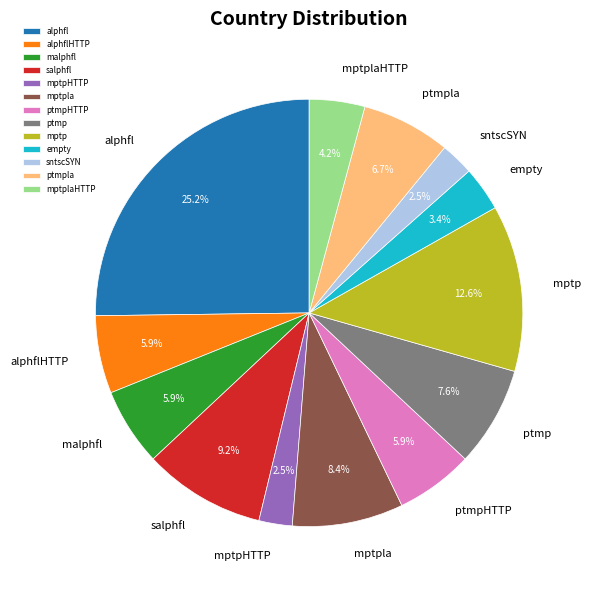

What is the ratio of the value at ptmpHTTP to the value at ptmpla?

0.9